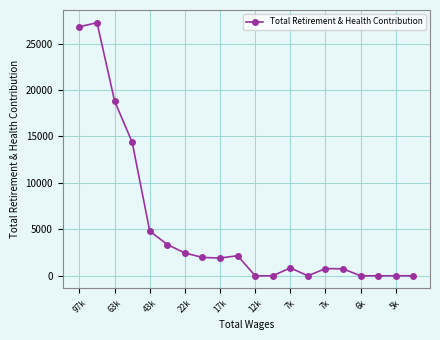

True or false: there are more than 0 points higher than both neighbors.

True